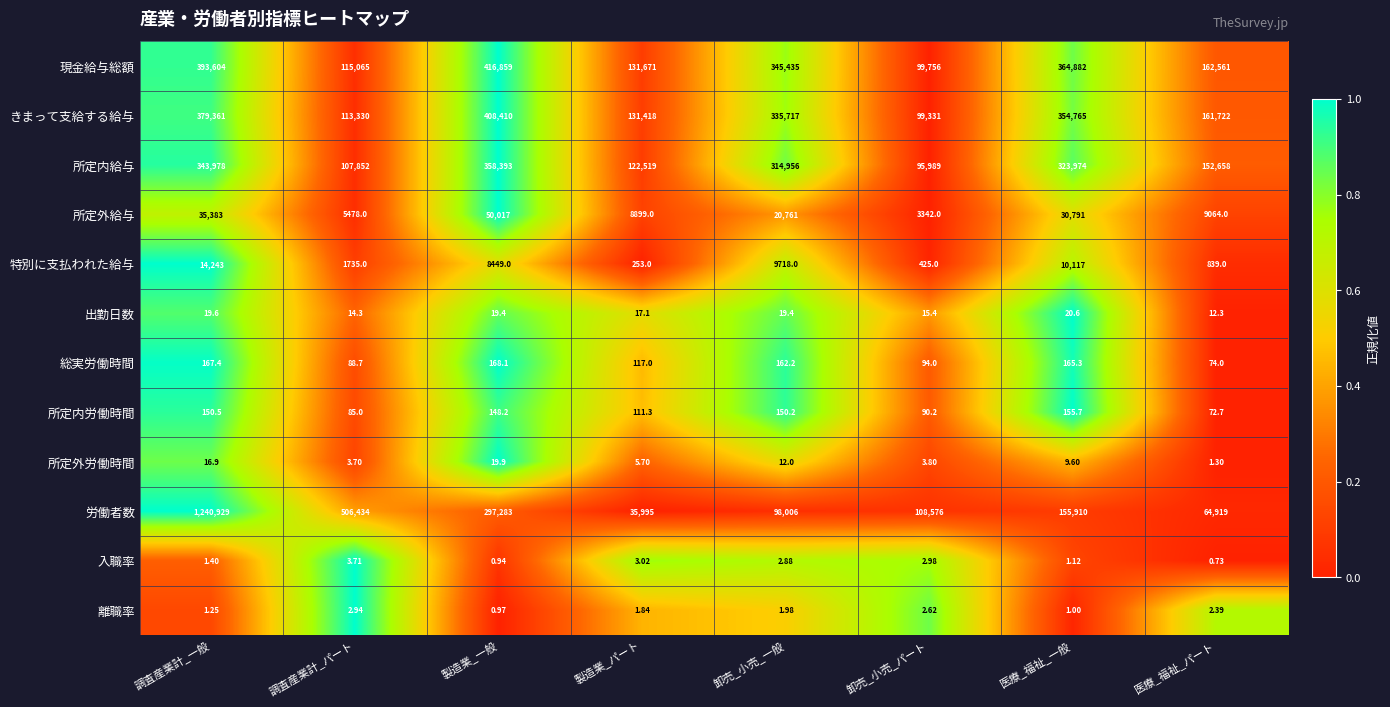

Which label corresponds to the largest value in the chart?

調査産業計_一般